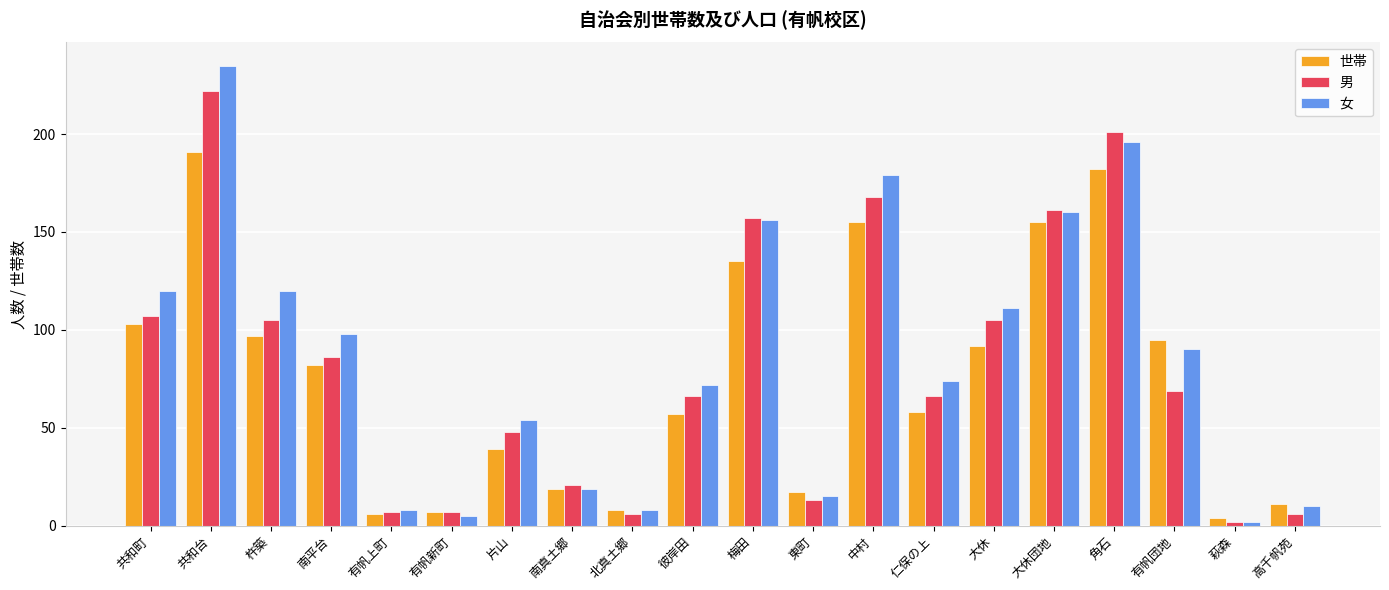

What are all the series names shown in the legend?

世帯, 男, 女